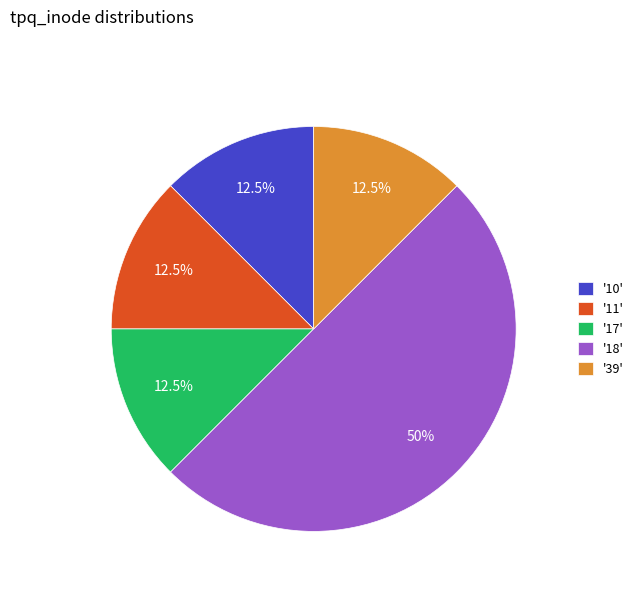

Which category has the biggest portion of the pie?

'18'